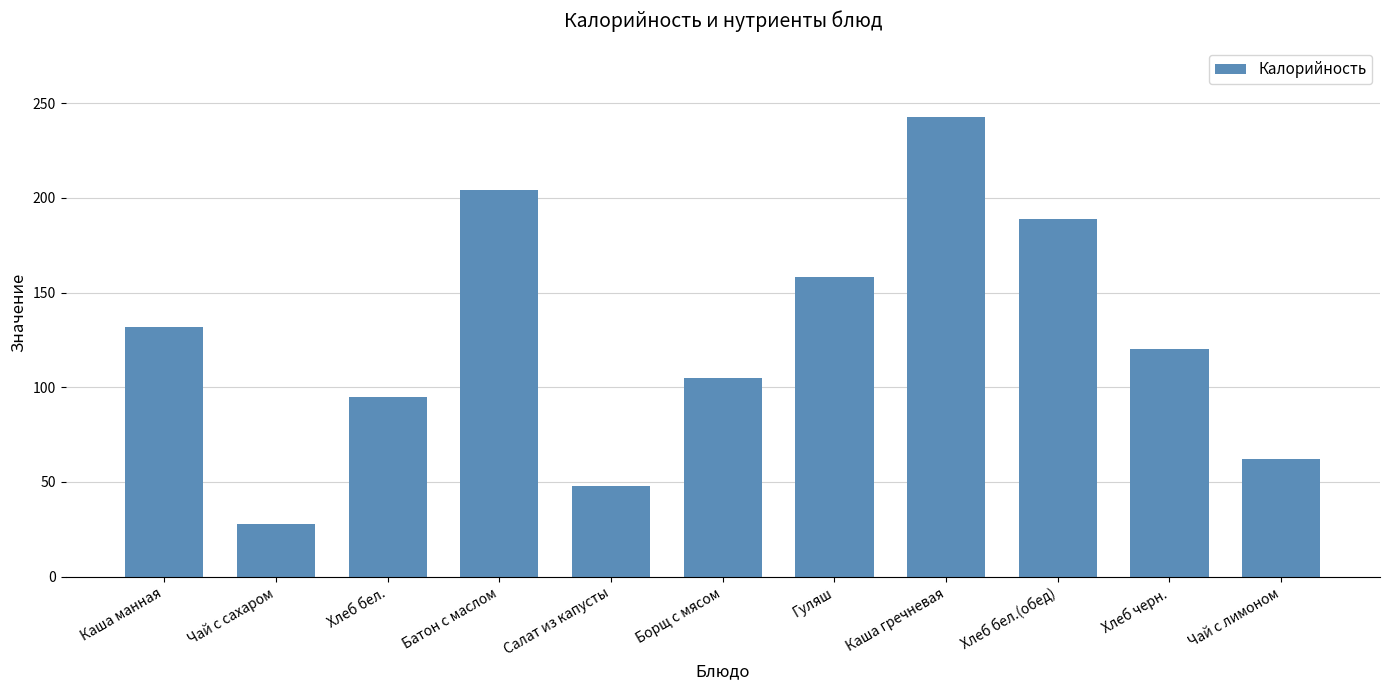

List the labels in order of value, largest first.

Каша гречневая, Батон с маслом, Хлеб бел.(обед), Гуляш, Каша манная, Хлеб черн., Борщ с мясом, Хлеб бел., Чай с лимоном, Салат из капусты, Чай с сахаром